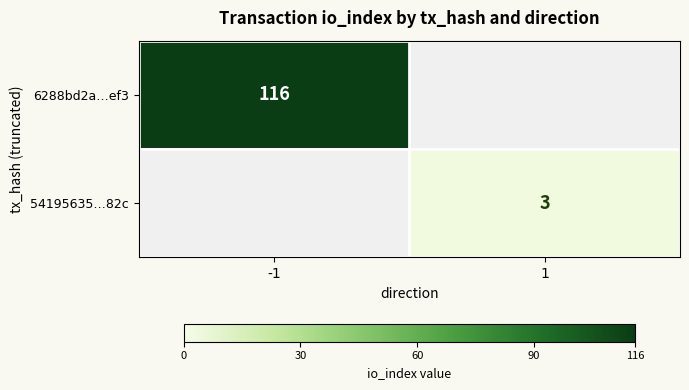

The 54195635…82c series shows 1 at 1. True or false?

False